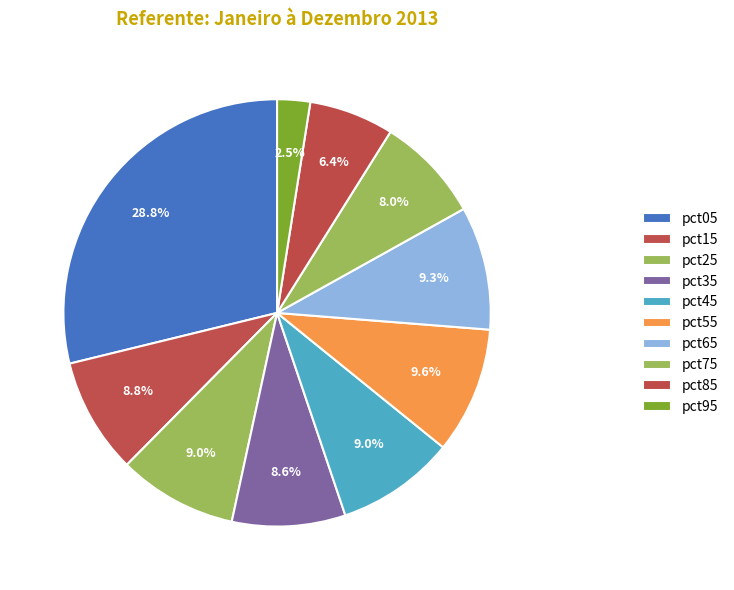

Which slice is the largest?

pct05